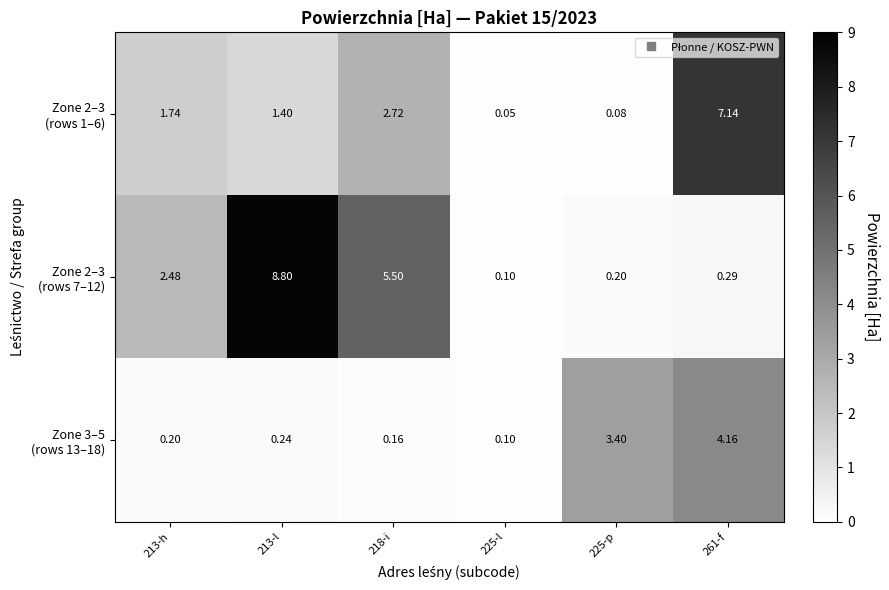

What is the total value across all series at 213-l?

10.4